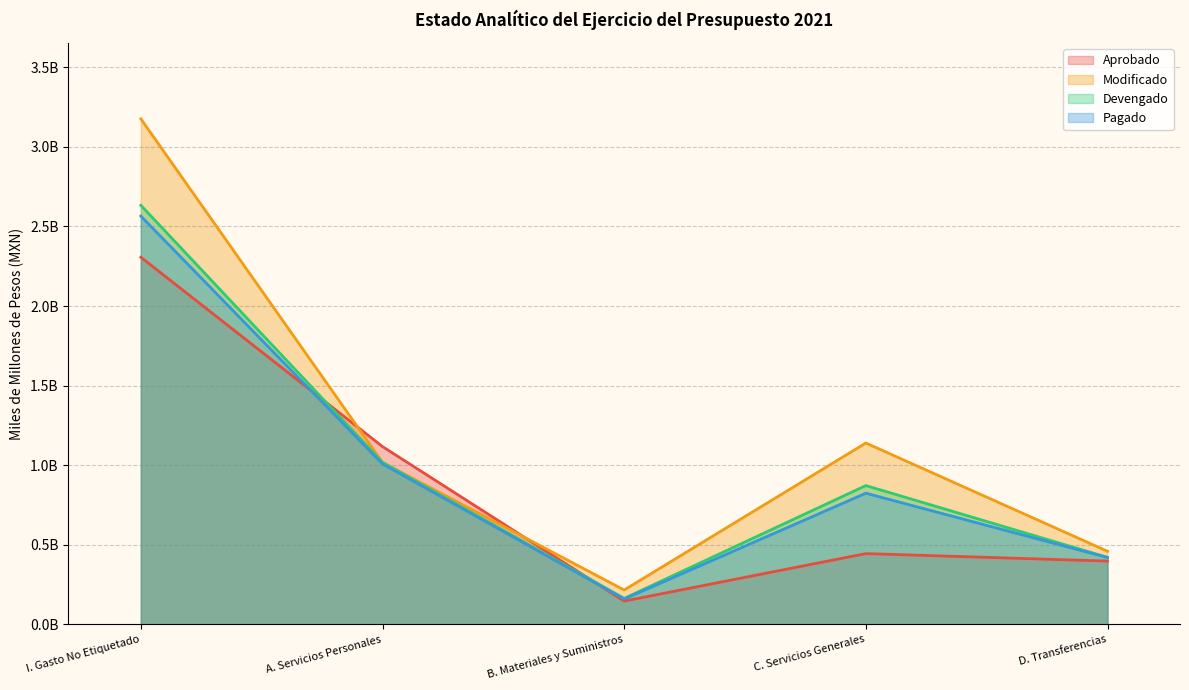

At how many categories does at least one series exceed 2?

1